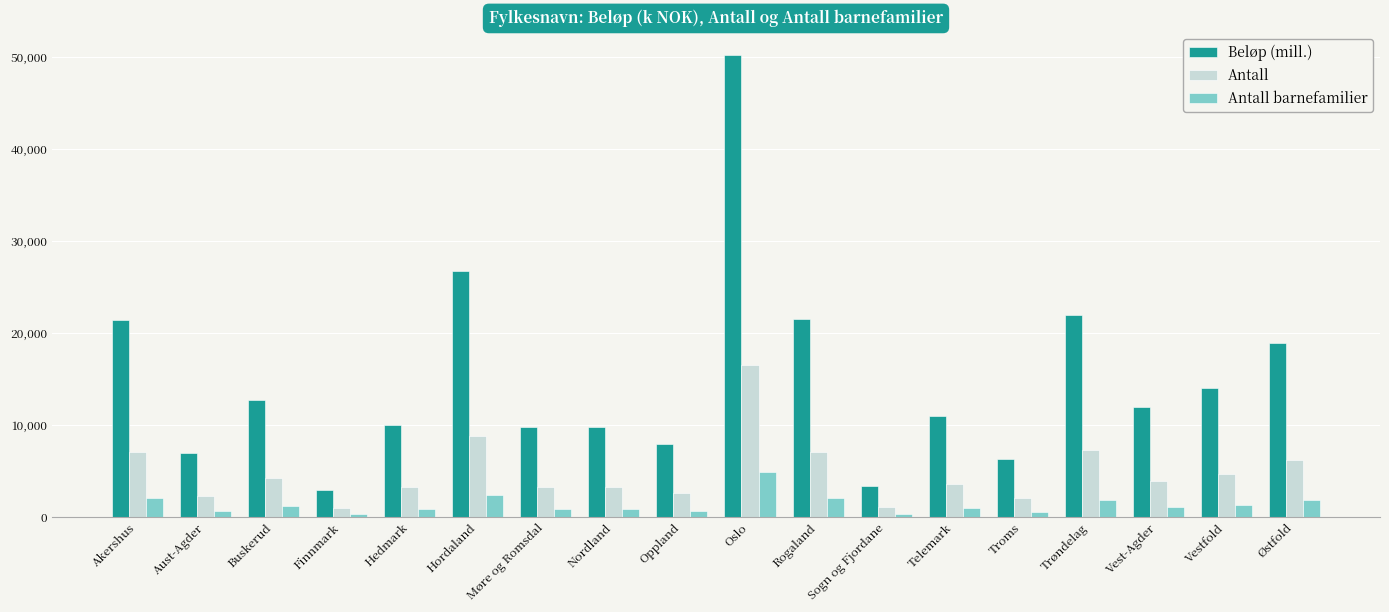

What is the difference between the Antall values at Troms and Vest-Agder?

1844.0